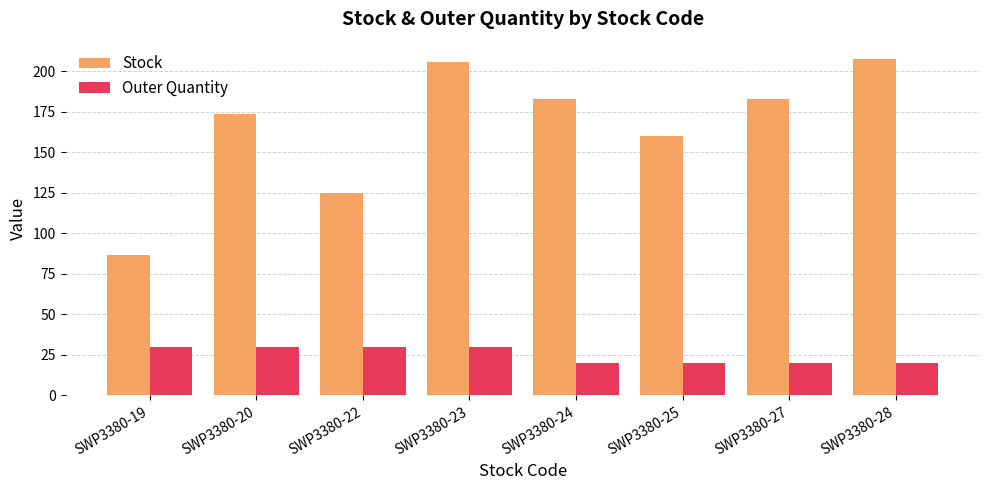

What is the difference between the Stock values at SWP3380-22 and SWP3380-27?

58